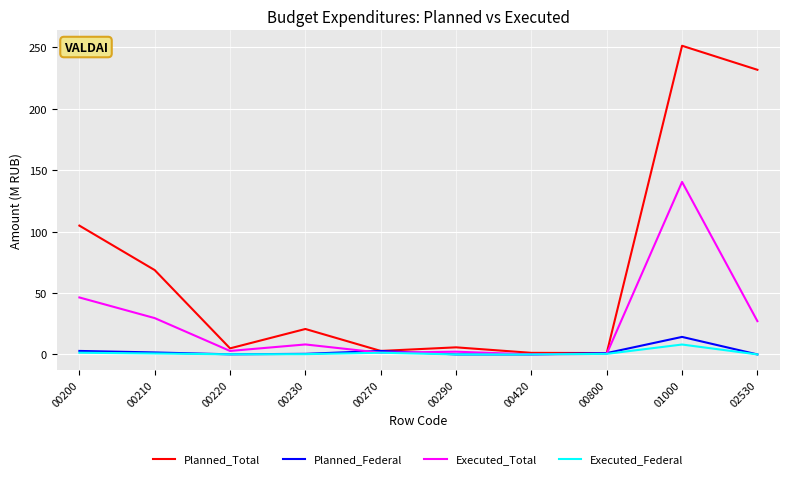

At which category is the sum across all series the highest?

01000